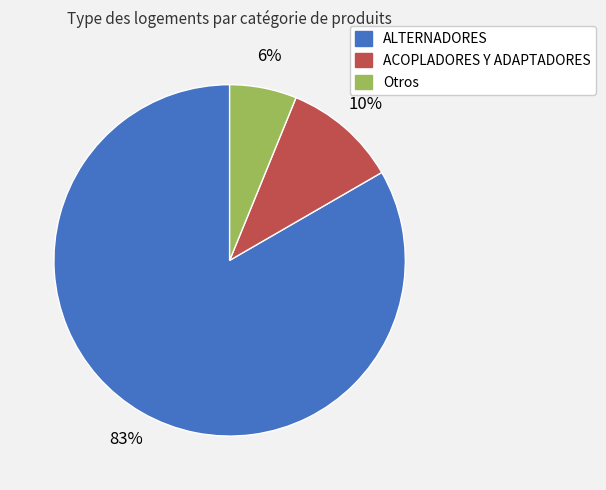

Count the number of slices in the pie.

3